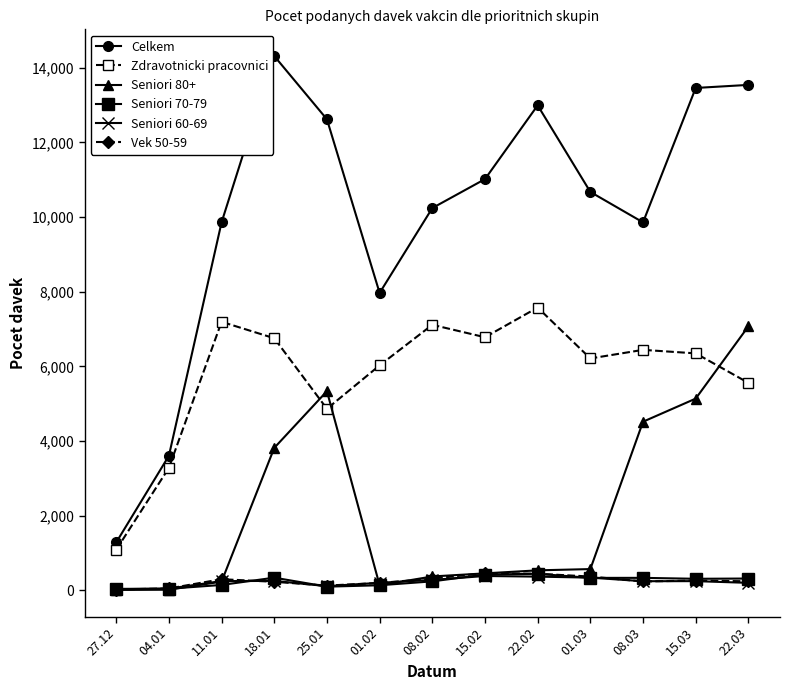

What is the highest value of the Celkem series?

14311